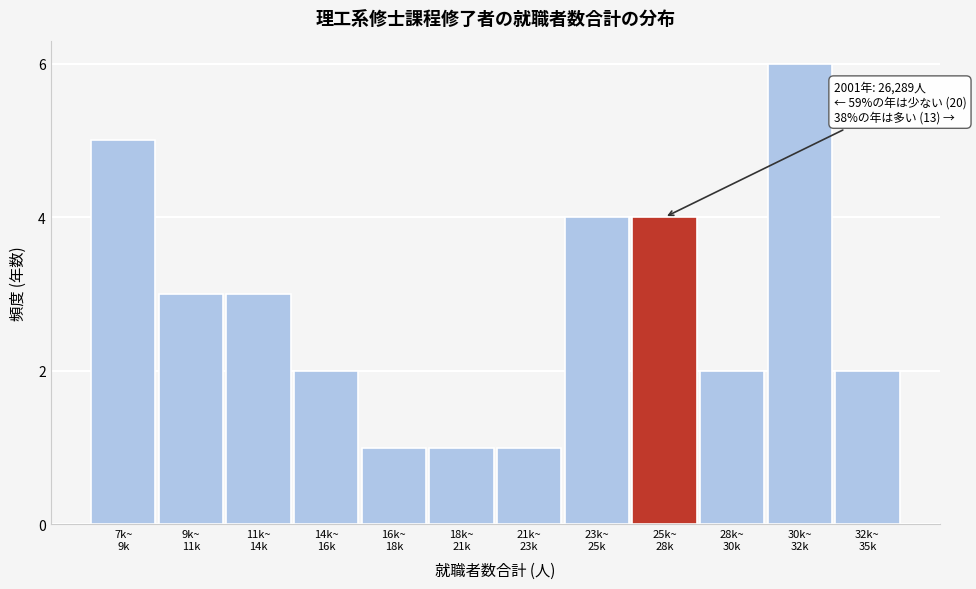

Reading left to right, transcribe all the data shown in this chart.

5	3	3	2	1	1	1	4	4	2	6	2